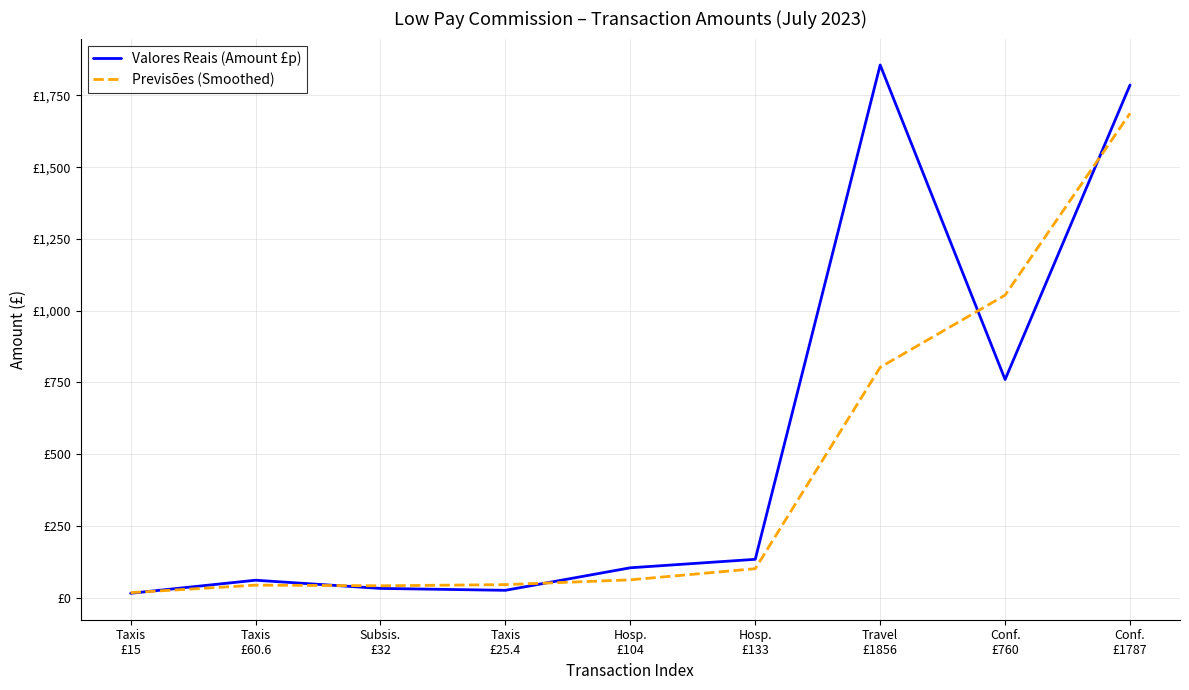

What is the difference between the Previsões (Smoothed) values at Taxis
£25.4 and Conf.
£1787?

1642.5